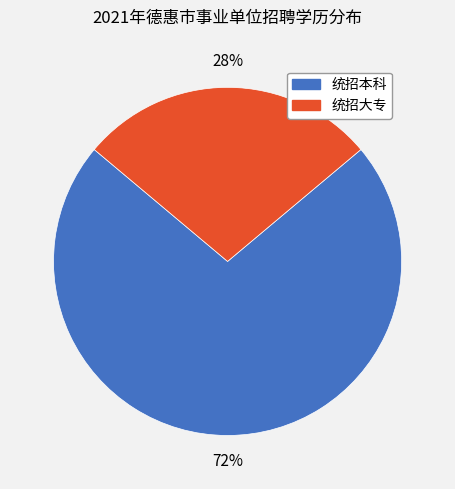

Do 统招本科 and 统招大专 together represent more than half of the pie?

Yes